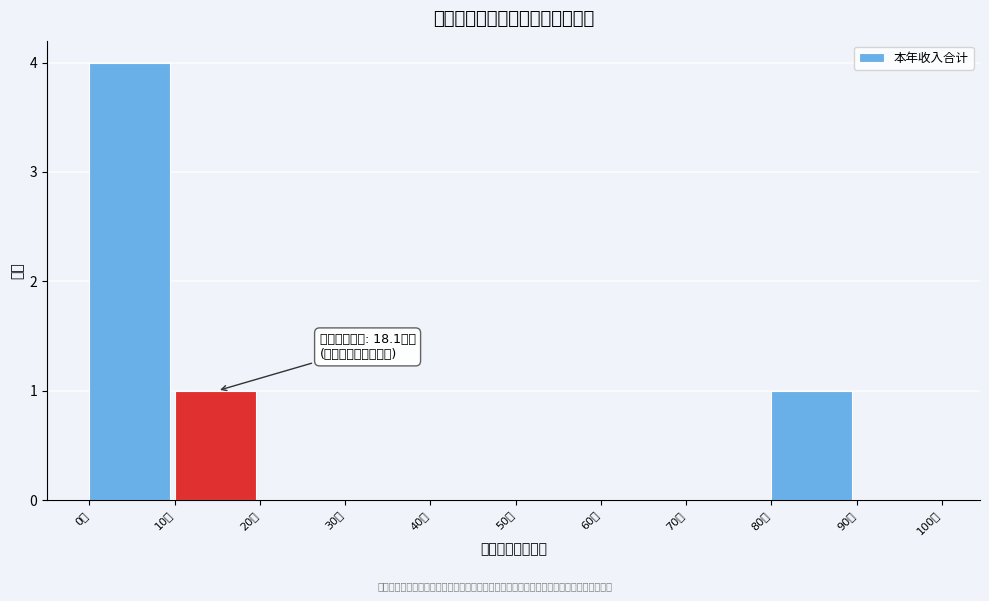

Which range on the x-axis has the tallest bar?

0 to 10